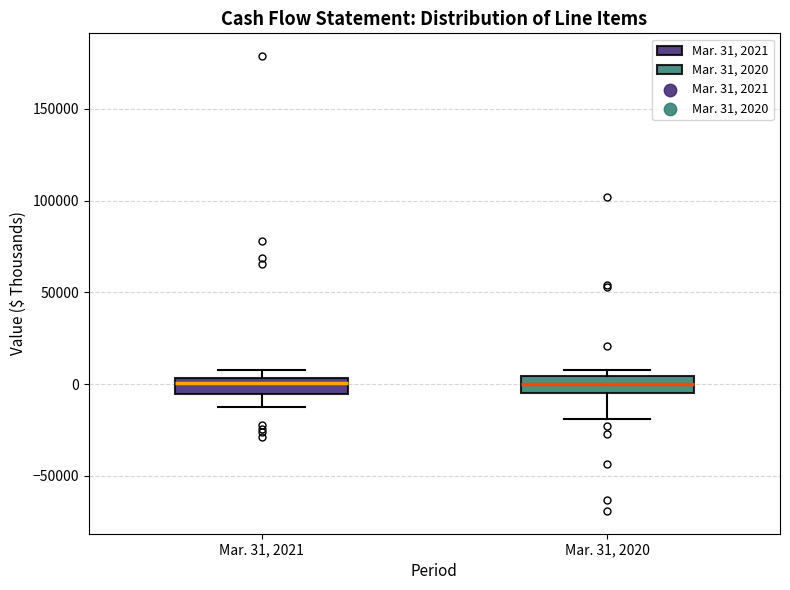

Where does the lower whisker of the box for Mar. 31, 2021 end on the y-axis? The values are not printed on the chart, so give them approximately, as read against the axis.

-10000